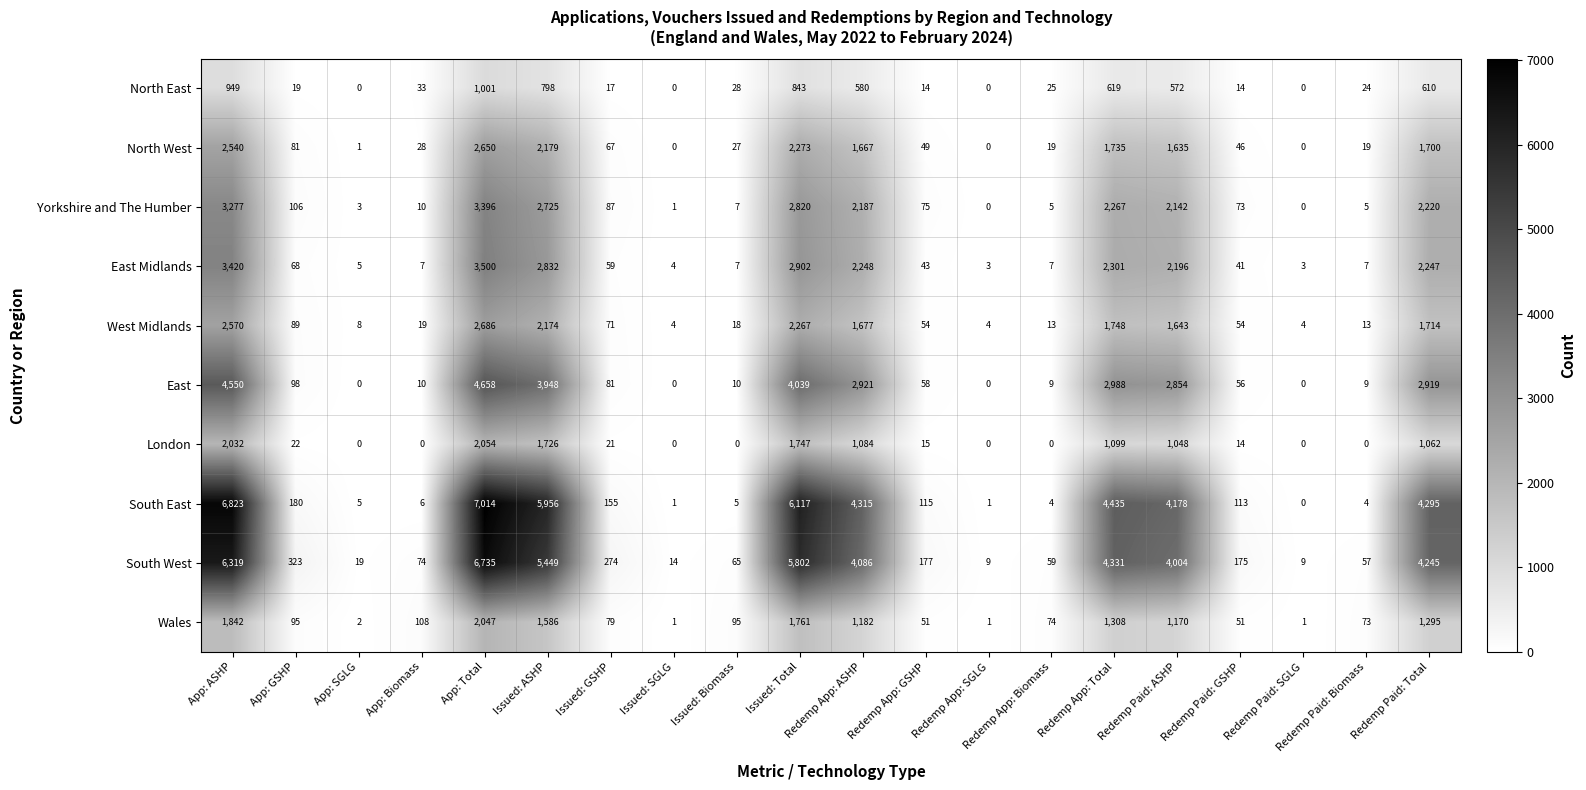

What is the spread (max minus min) of values at Issued: Total?

5274